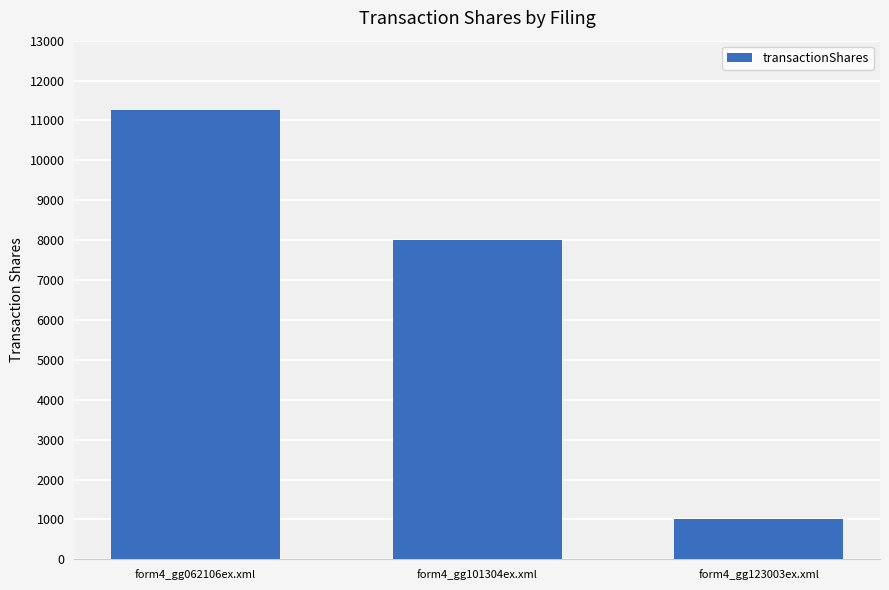

List the labels in order of value, smallest first.

form4_gg123003ex.xml, form4_gg101304ex.xml, form4_gg062106ex.xml